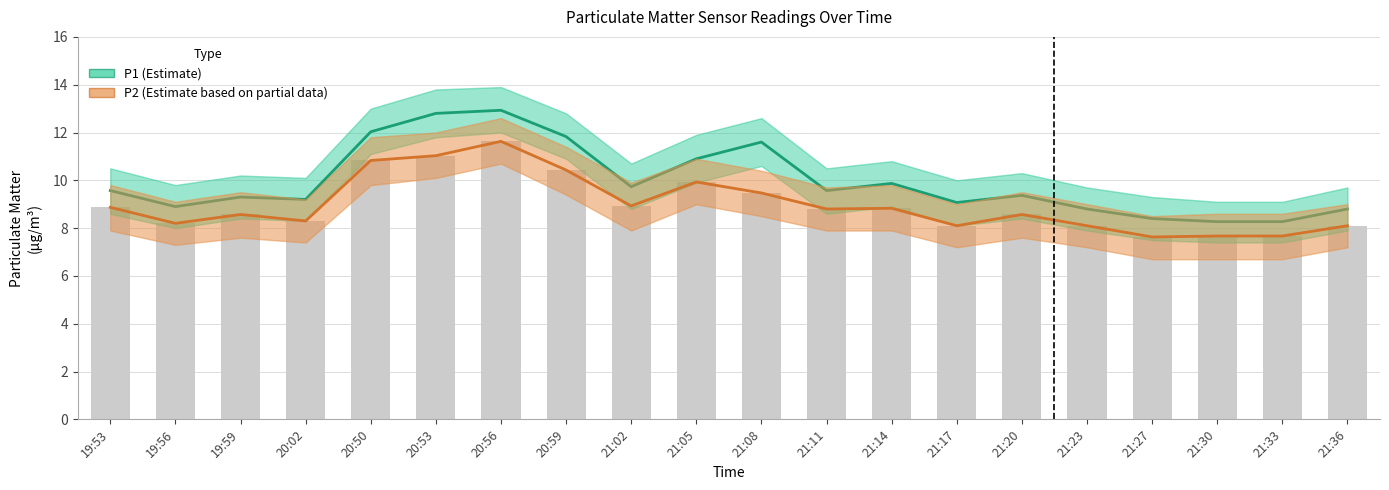

What position from the right is 21:33?

2